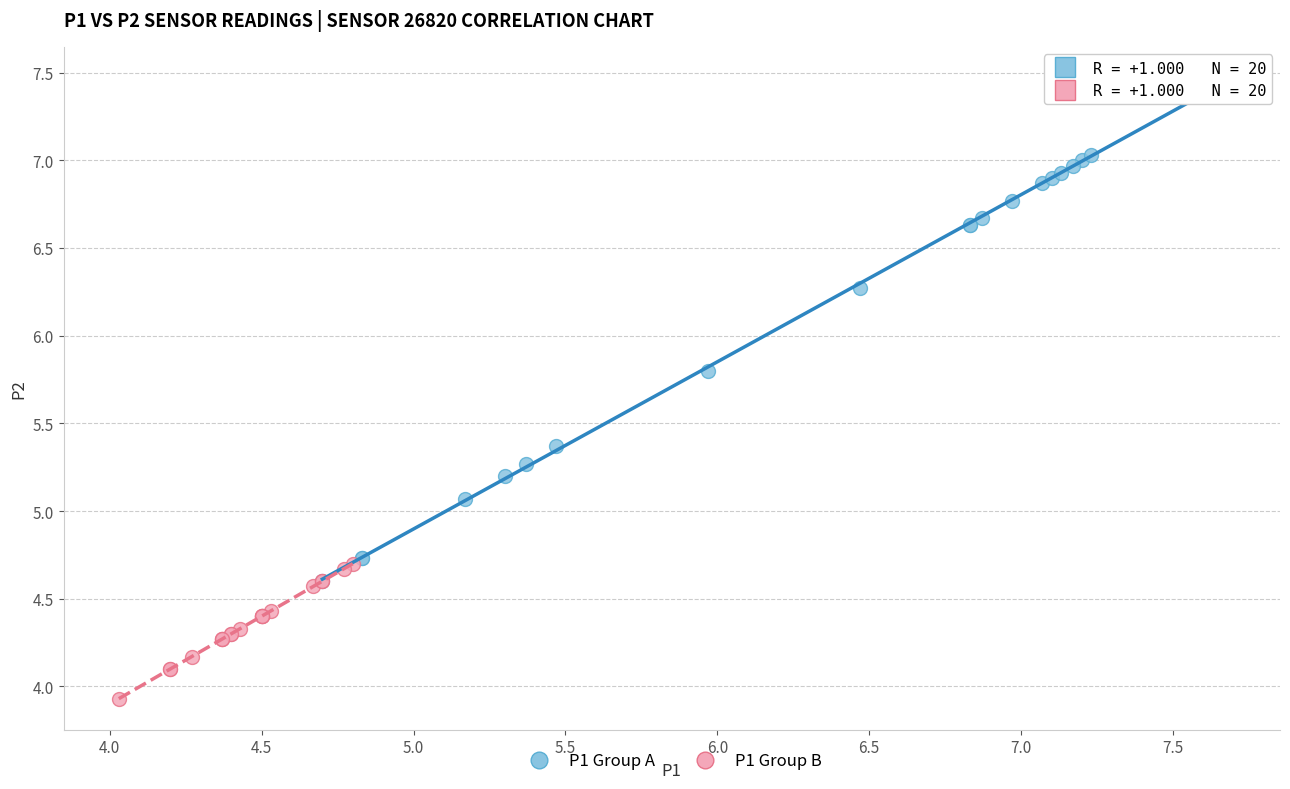

Which series reaches the maximum Y coordinate?

P1 Group A